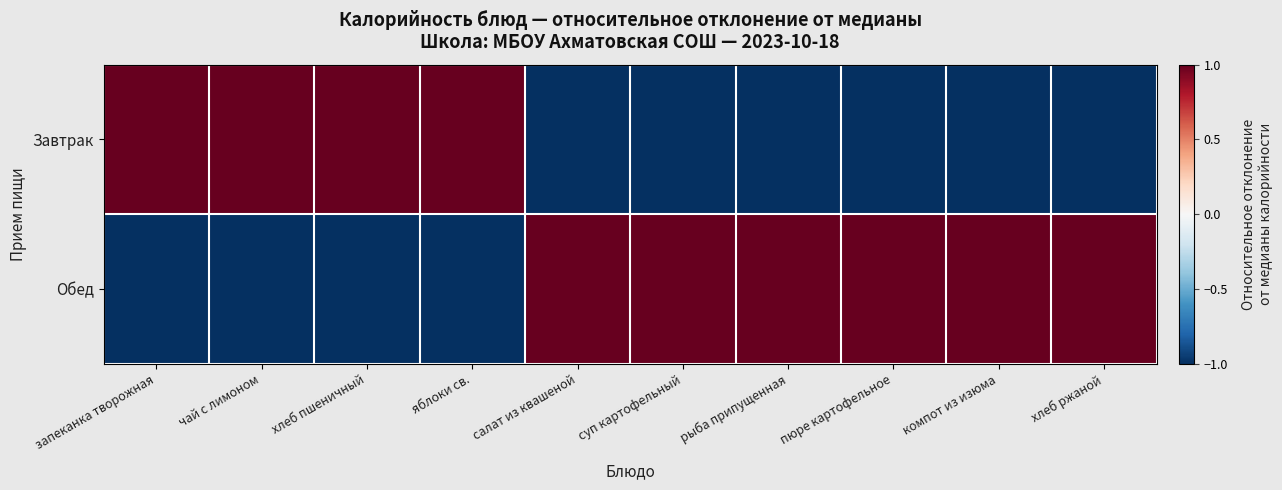

Between чай с лимоном and запеканка творожная, which is larger?

чай с лимоном